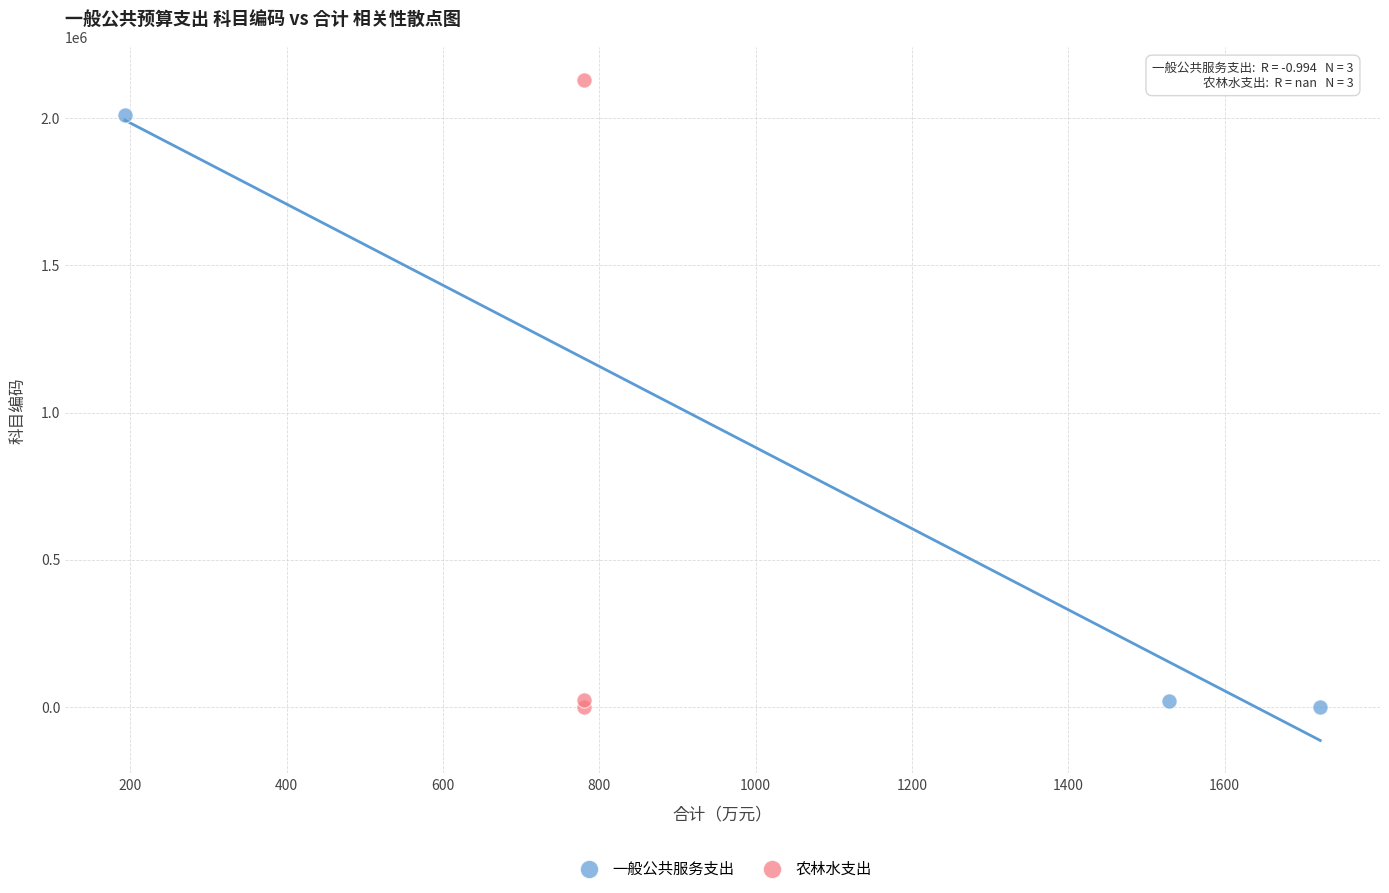

Which series has the largest Y range (max minus min)?

农林水支出